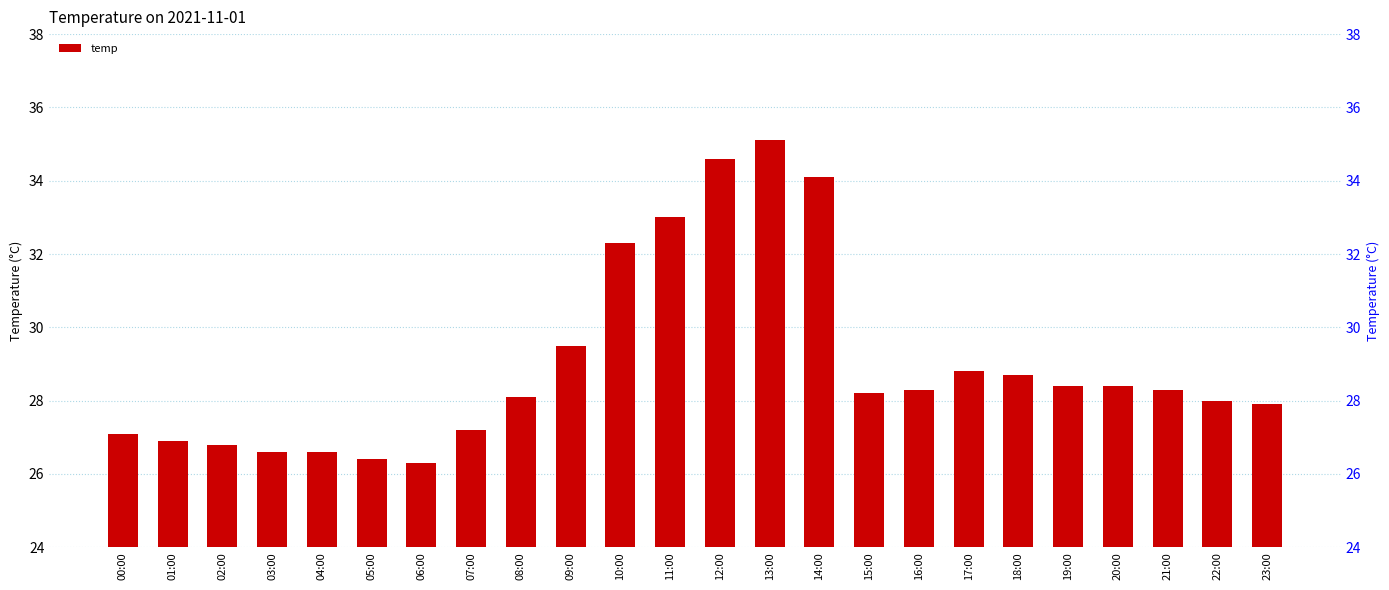

At which category does the chart reach its peak across all series?

13:00